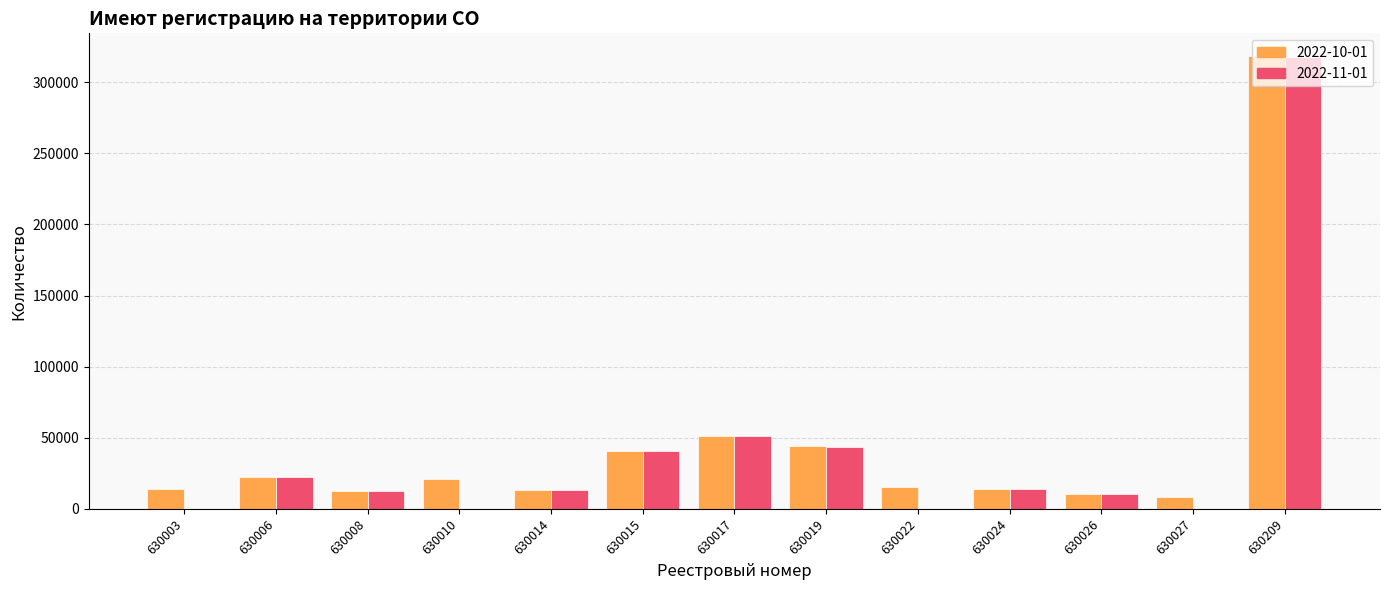

How many data points does each series have?

13